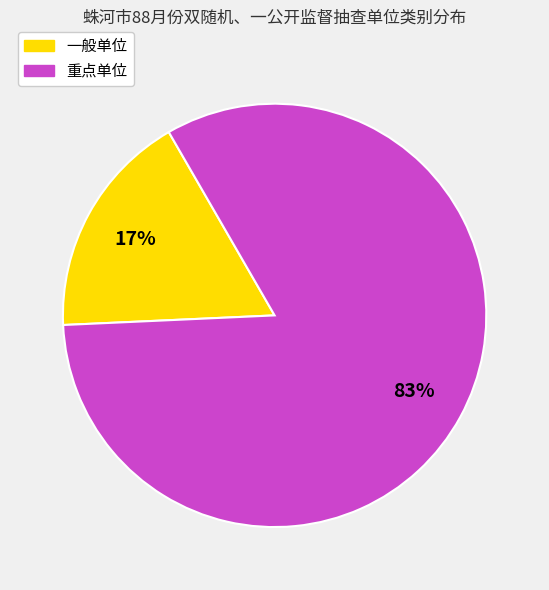

Which slice is the largest?

重点单位